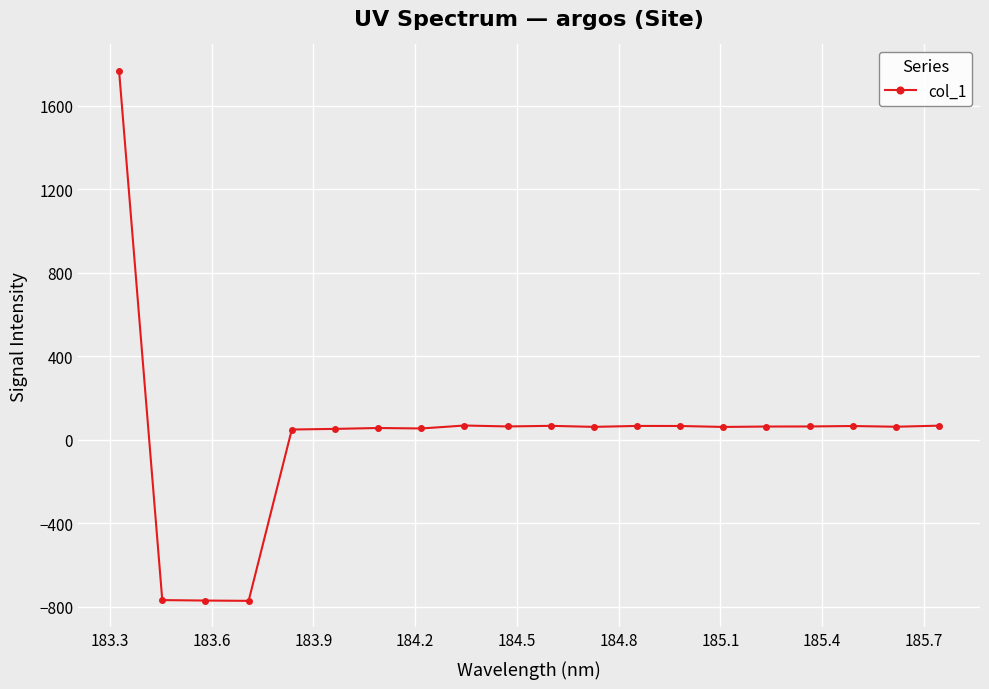

What is the value of the 4th point from the left?

-772.3